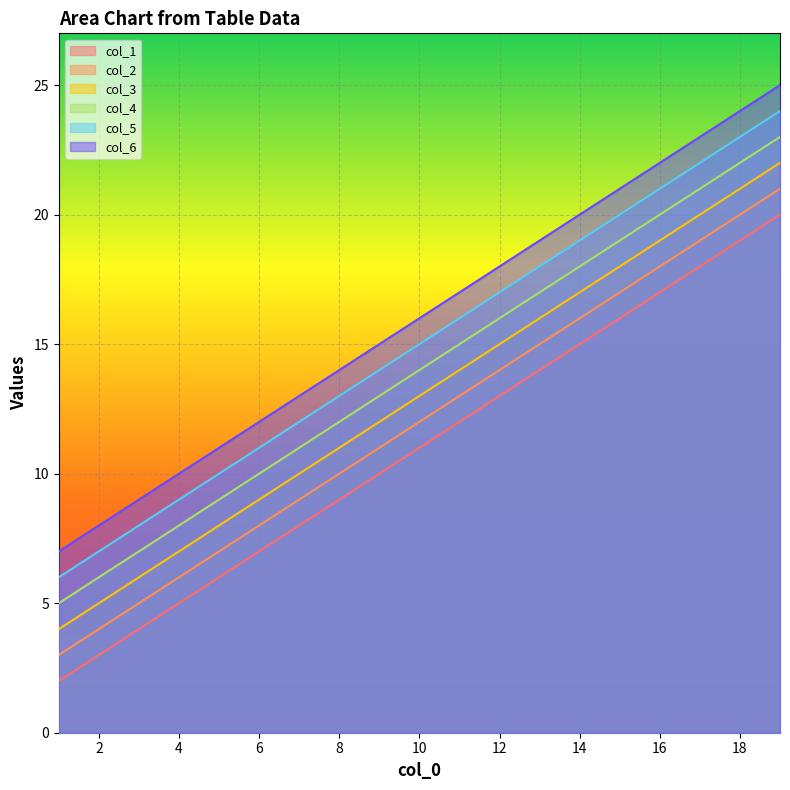

At which label does col_6 first exceed 16?

11